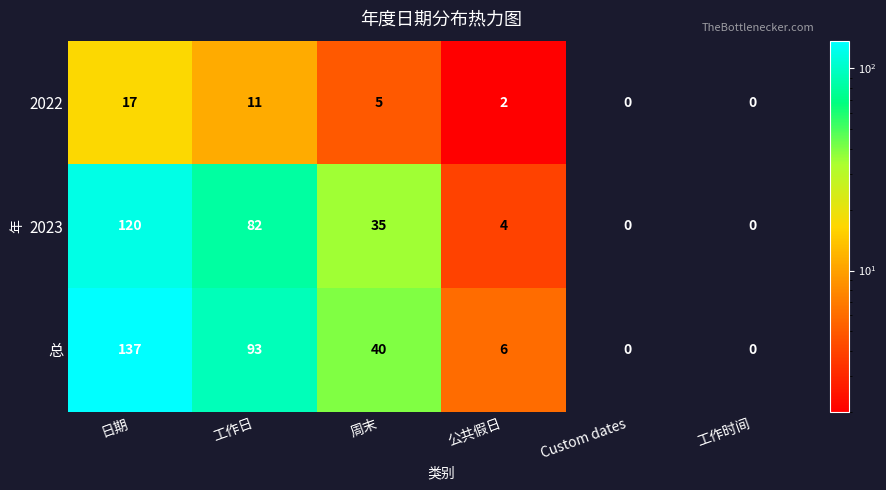

What is the sum of all 总 values?

276